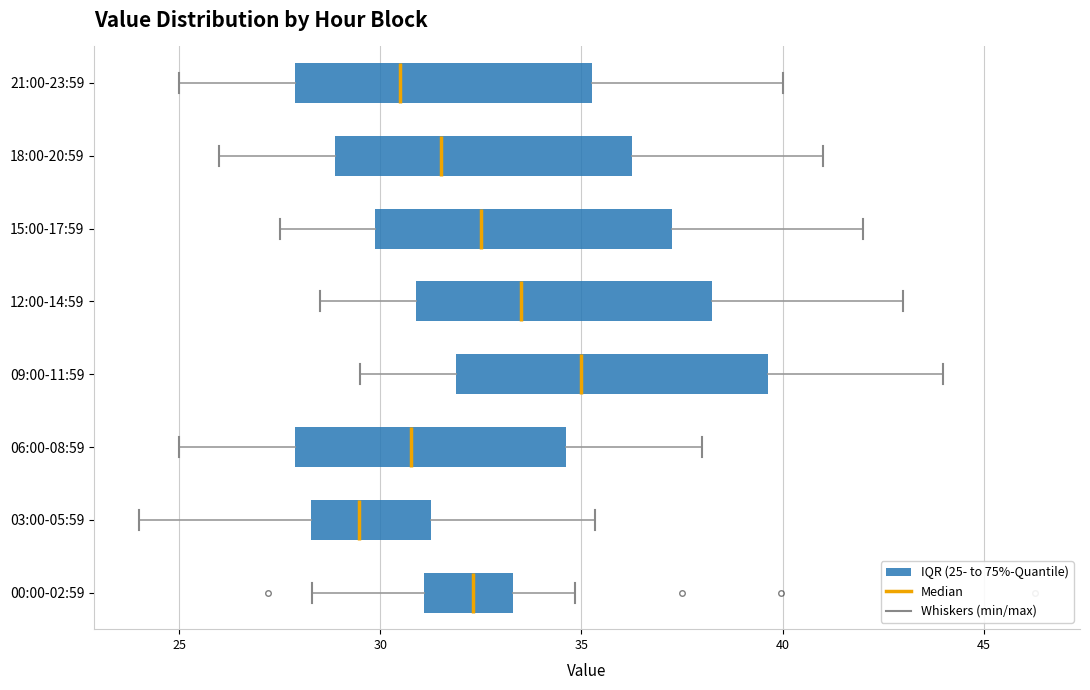

Reading bottom to top, transcribe this box plot: for each box, give where its median line is, the range the box spans, and where its two whiskers end, as read against the x-axis. The values are not printed on the chart, so give them approximately, as read against the axis.

00:00-02:59: median 32.5, box 31.0 to 33.5, whiskers 28.5 to 35.0
03:00-05:59: median 29.5, box 28.5 to 31.0, whiskers 24.0 to 35.5
06:00-08:59: median 31.0, box 28.0 to 34.5, whiskers 25.0 to 38.0
09:00-11:59: median 35.0, box 32.0 to 39.5, whiskers 29.5 to 44.0
12:00-14:59: median 33.5, box 31.0 to 38.5, whiskers 28.5 to 43.0
15:00-17:59: median 32.5, box 30.0 to 37.5, whiskers 27.5 to 42.0
18:00-20:59: median 31.5, box 29.0 to 36.5, whiskers 26.0 to 41.0
21:00-23:59: median 30.5, box 28.0 to 35.5, whiskers 25.0 to 40.0